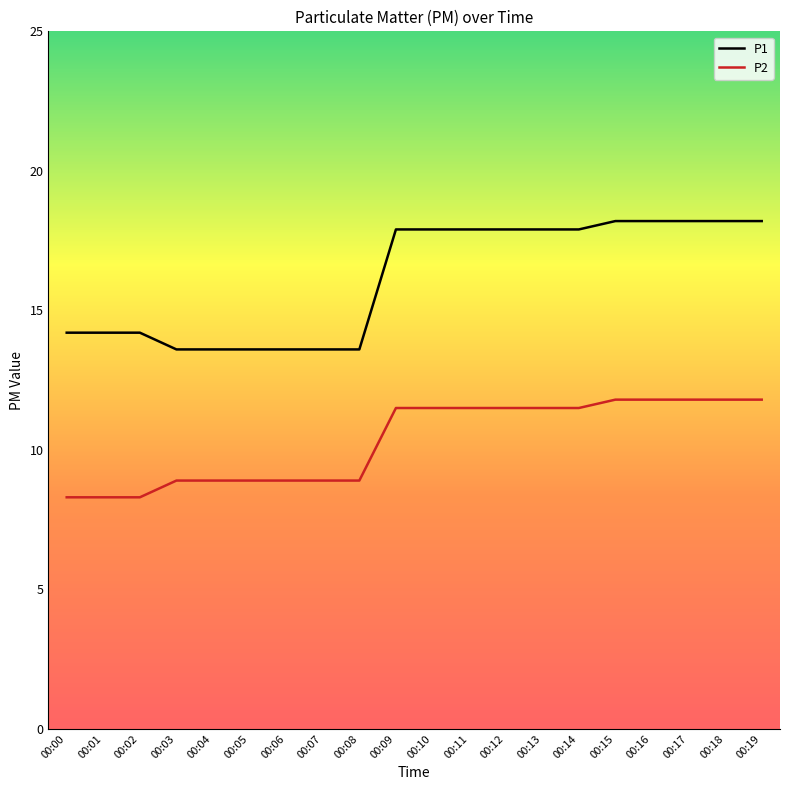

What is the maximum value for P1?

18.2